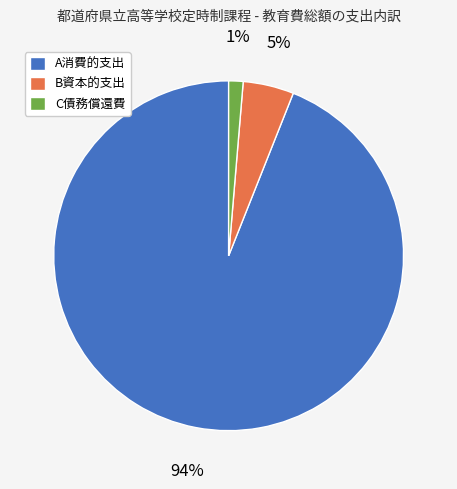

Between C債務償還費 and B資本的支出, which is larger?

B資本的支出